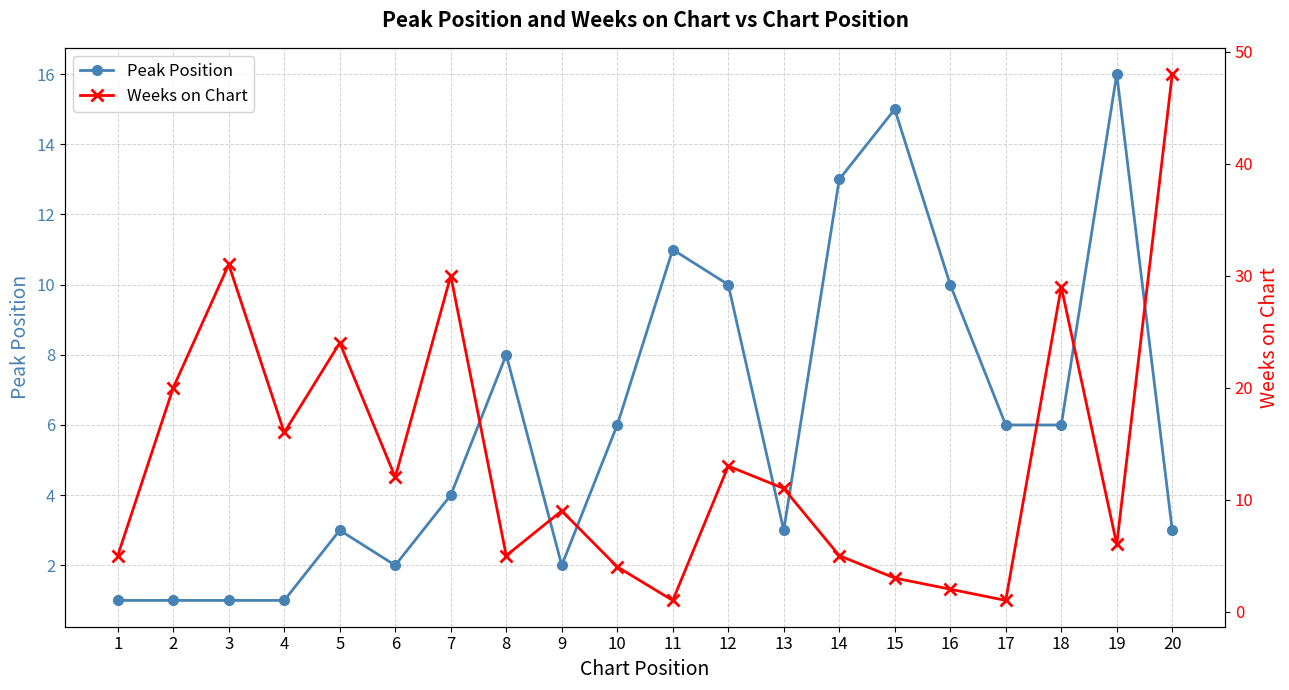

Reading right to left, what are all the values shown in this chart?

Peak Position: 20=3	19=16	18=6	17=6	16=10	15=15	14=13	13=3	12=10	11=11	10=6	9=2	8=8	7=4	6=2	5=3	4=1	3=1	2=1	1=1
Weeks on Chart: 20=48	19=6	18=29	17=1	16=2	15=3	14=5	13=11	12=13	11=1	10=4	9=9	8=5	7=30	6=12	5=24	4=16	3=31	2=20	1=5